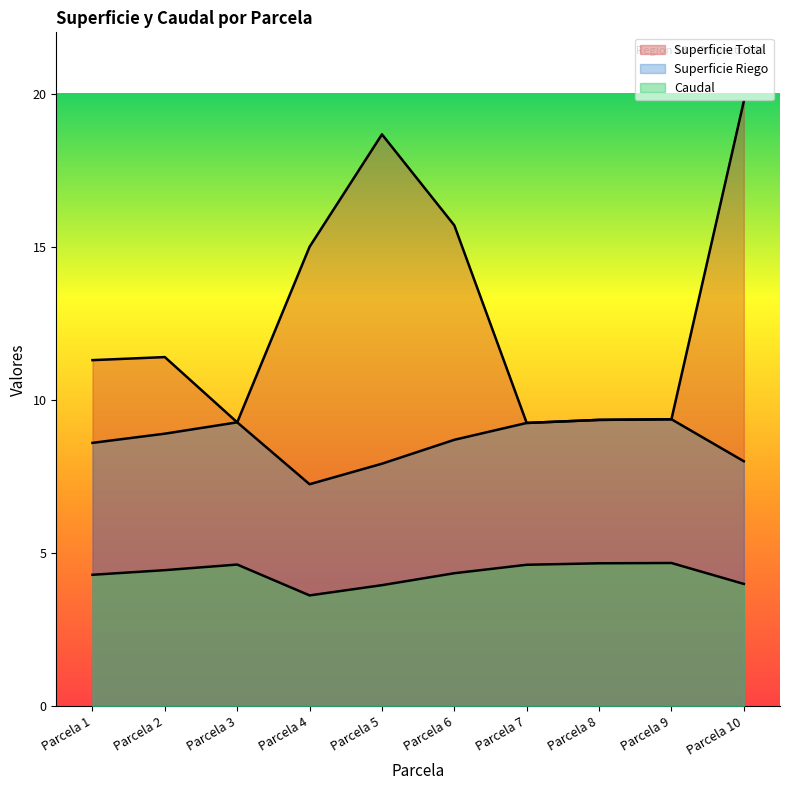

The Caudal series shows 6.5 at Parcela 9. True or false?

False